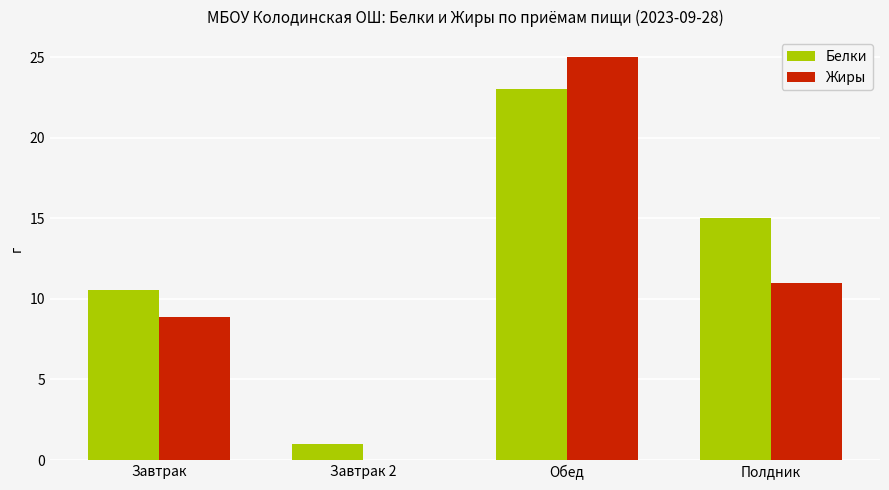

What is the sum of the Жиры values at Обед and Полдник?

36.0